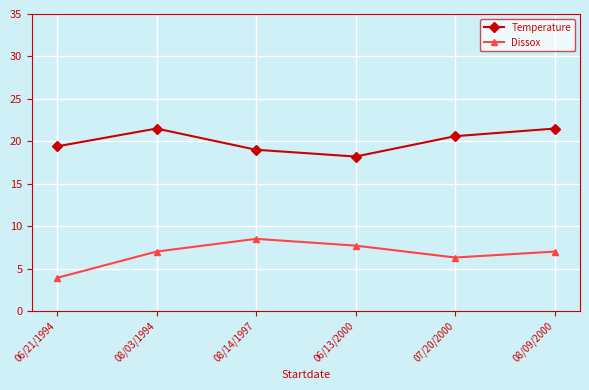

List the series in order of their peak value, lowest first.

Dissox, Temperature